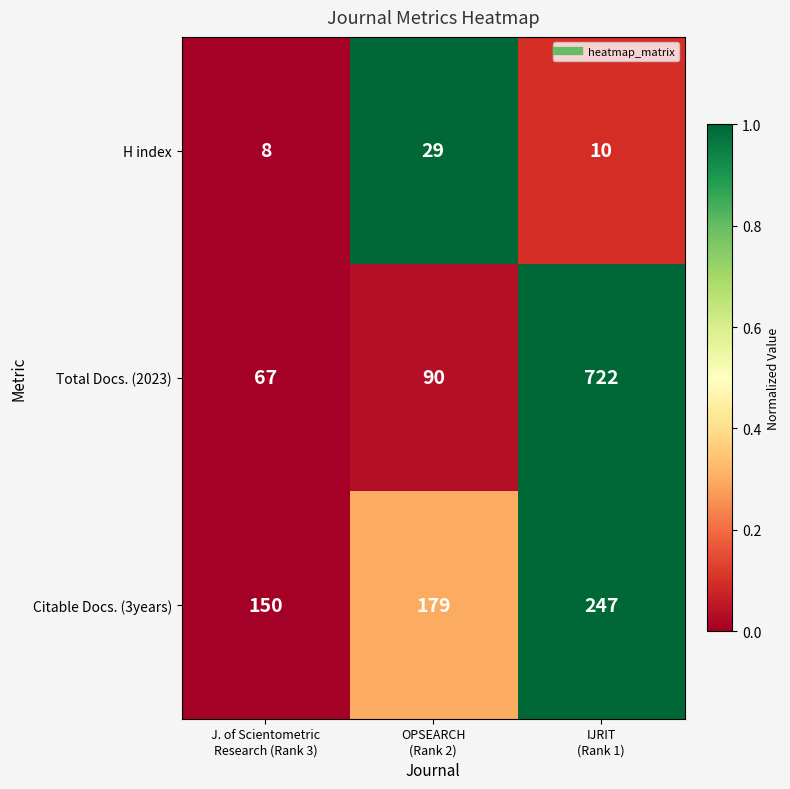

Which series has the largest total across all categories?

Total Docs. (2023)